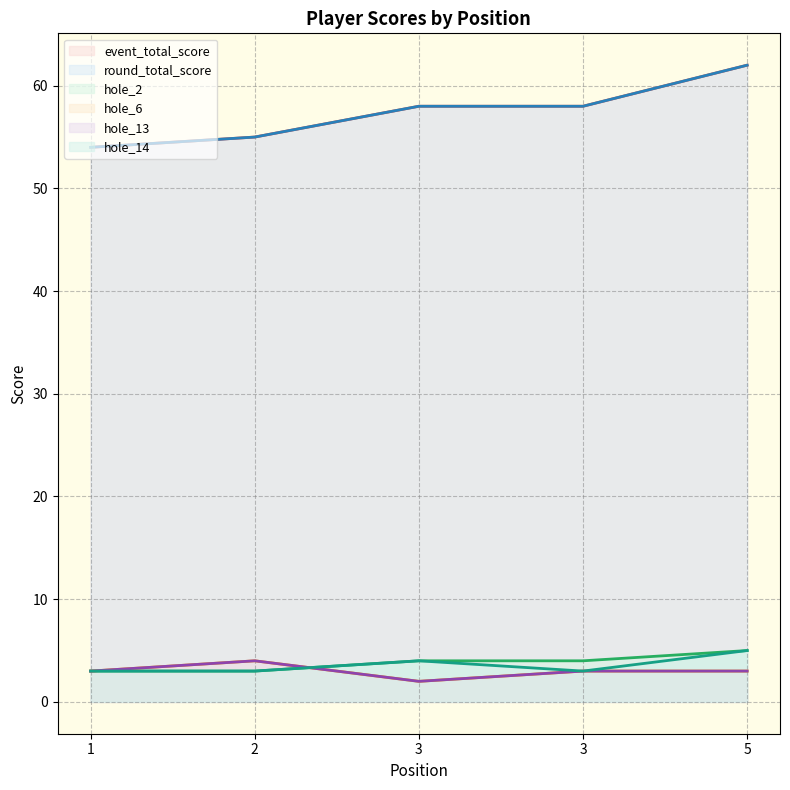

What is the value of the hole_2 point at the 3rd from the left?

4